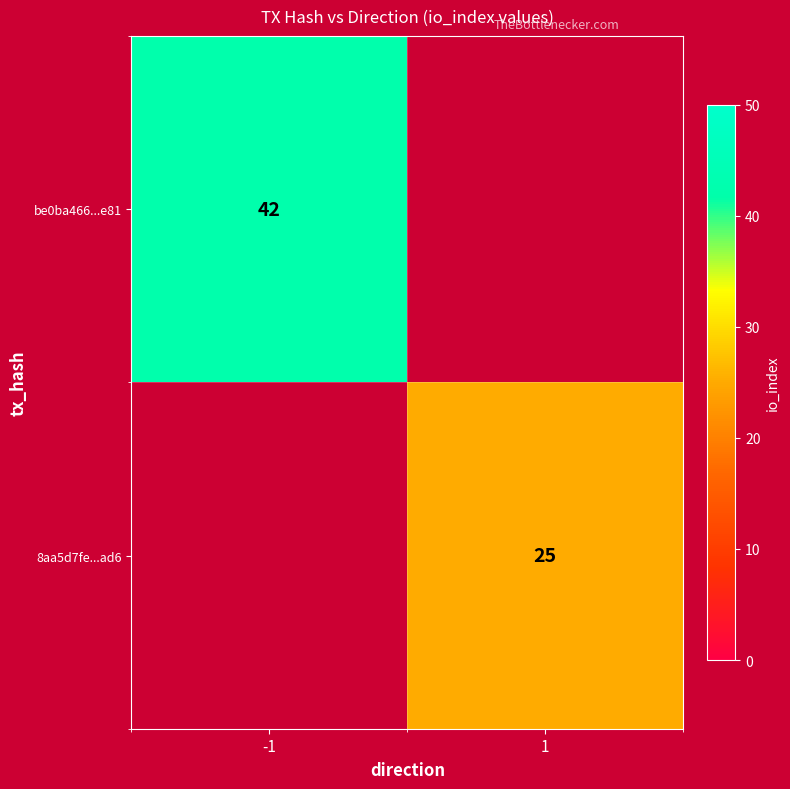

The value of 8aa5d7fe...ad6 at 1 is 25. True or false?

True